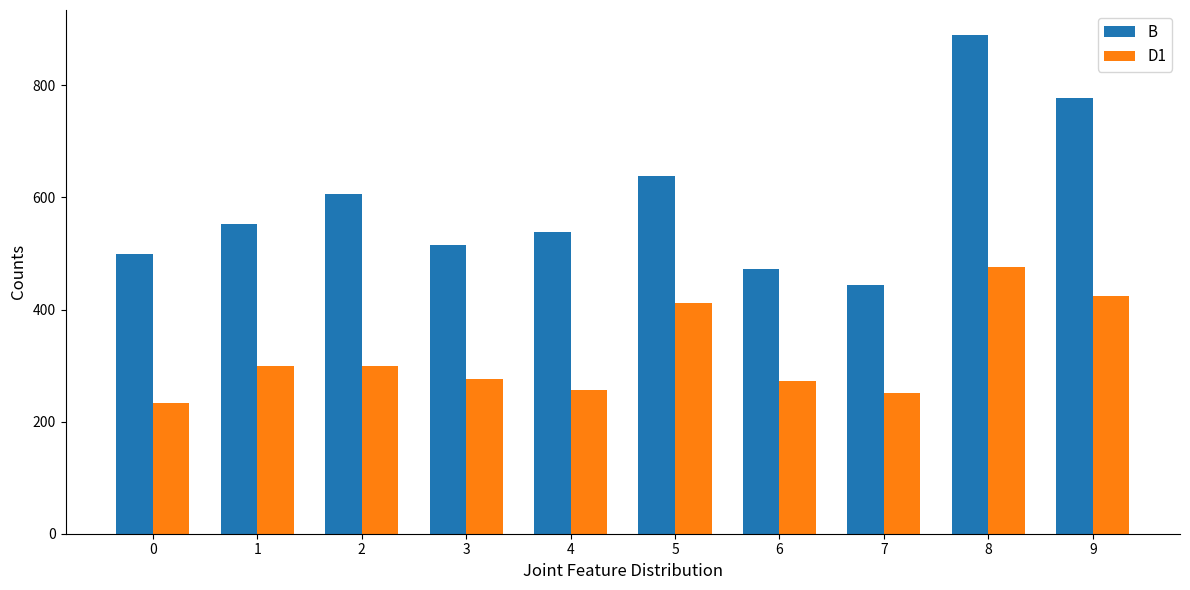

How many bars are there in each group?

2